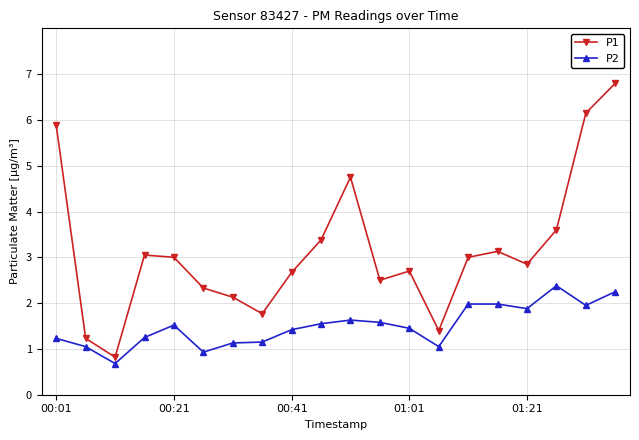

How many series are shown in this chart?

2